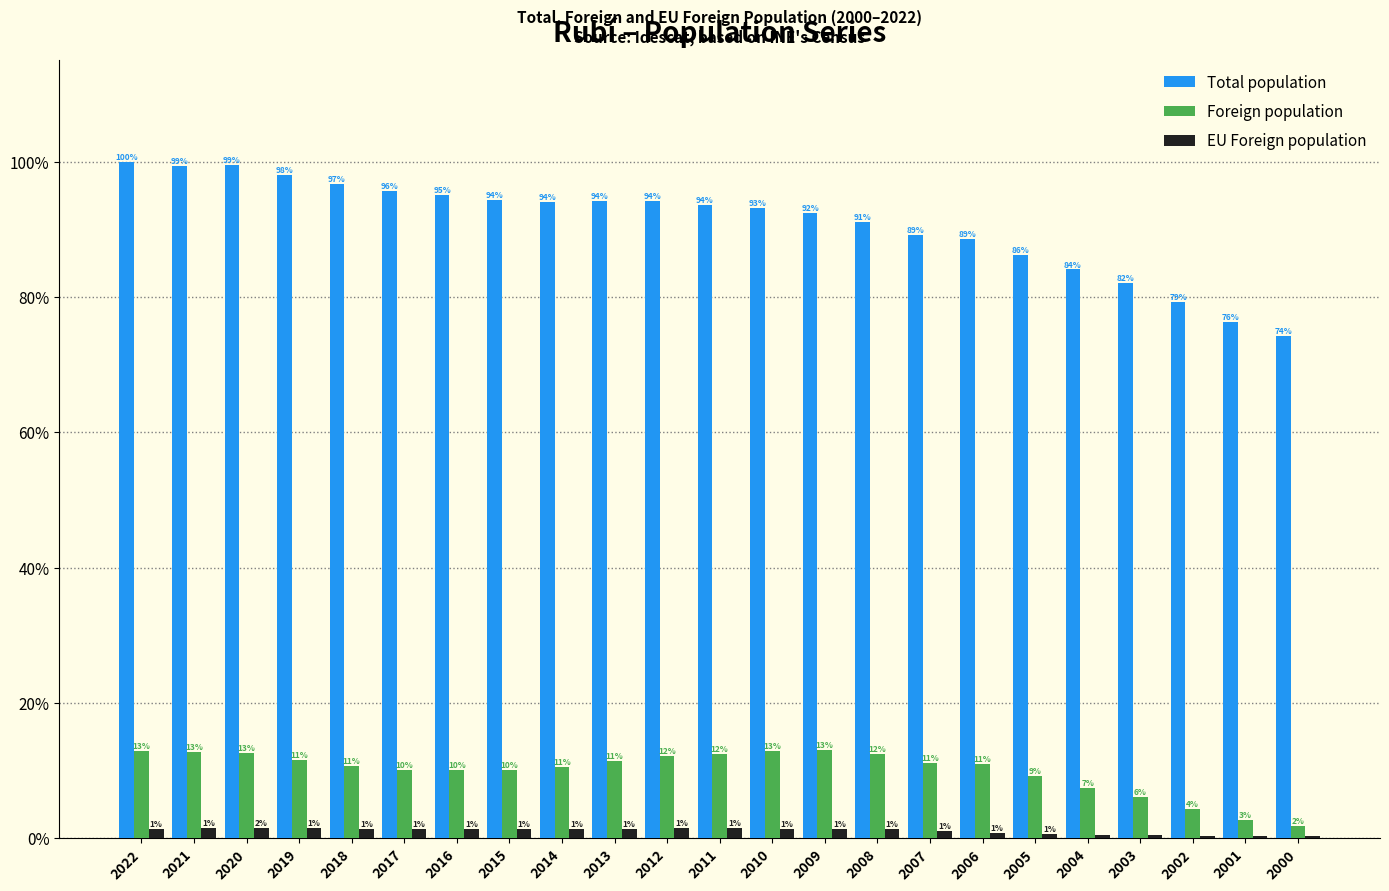

Is the value of Foreign population at 2014 greater than the value of EU Foreign population at 2003?

Yes